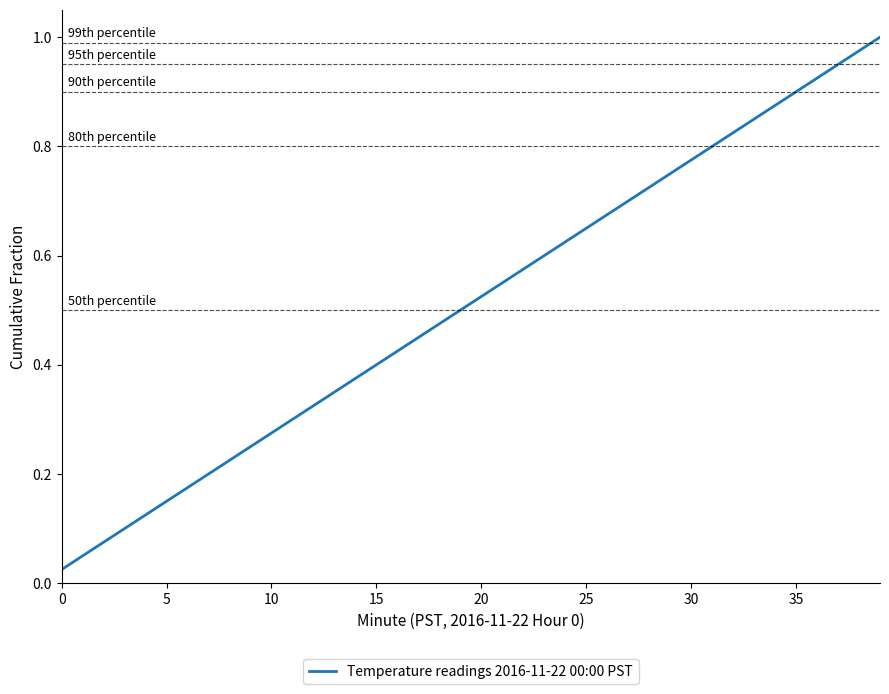

What is the maximum value shown in the chart?

1.0